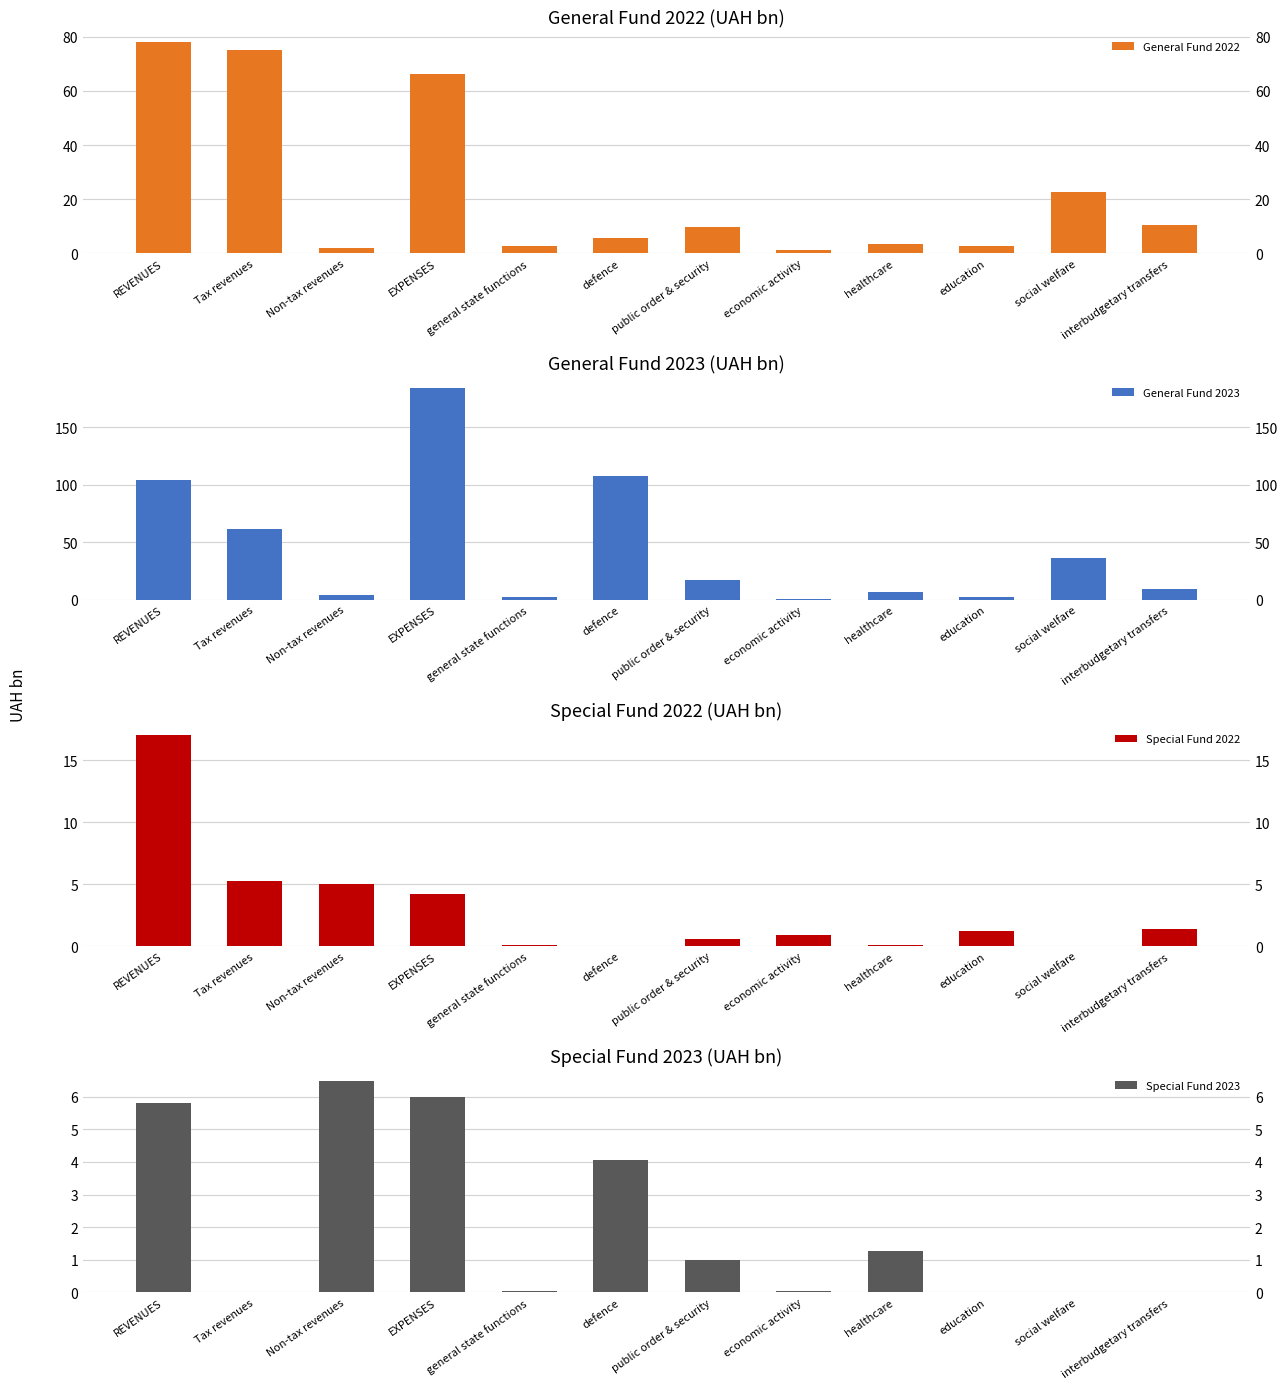

At which category is the sum across all series the highest?

EXPENSES